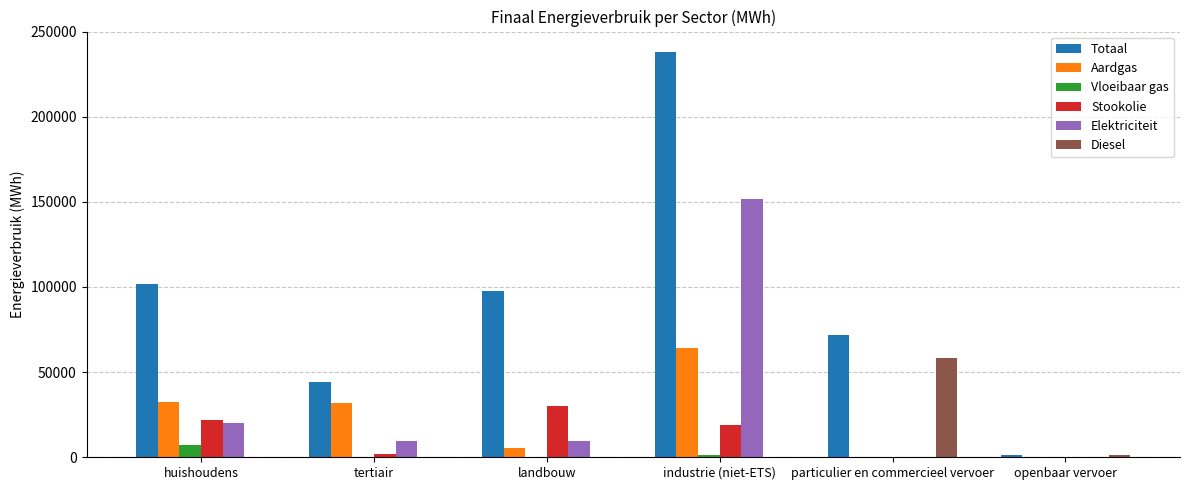

What is the sum of all Diesel values?

59832.8